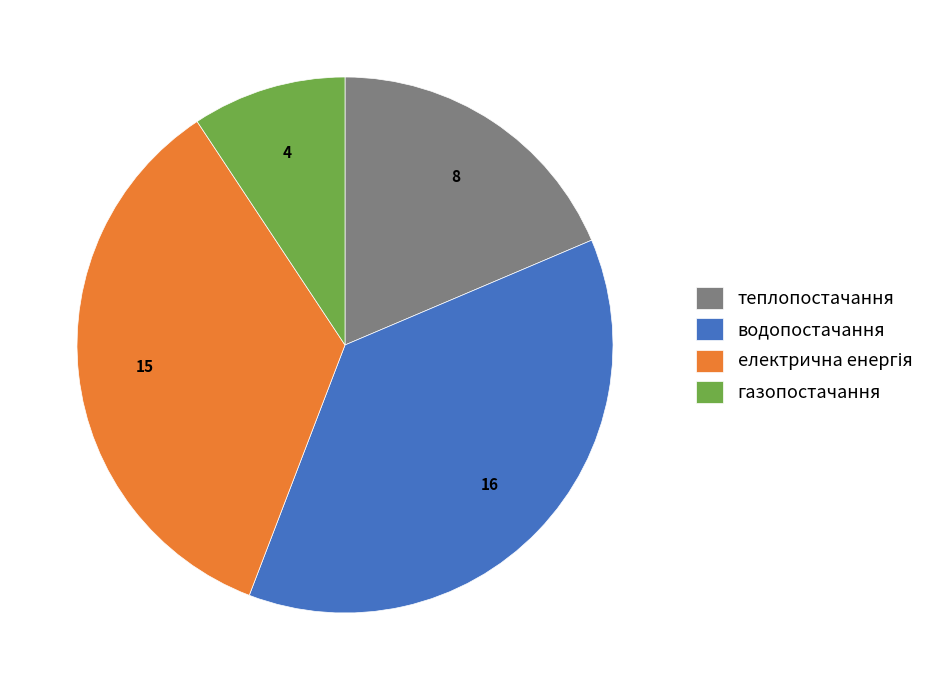

The газопостачання slice represents 9% of the pie. True or false?

True